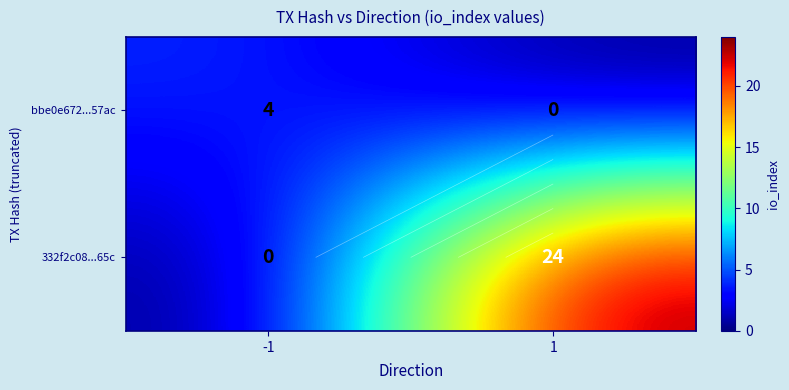

At how many categories does at least one series exceed 16?

1